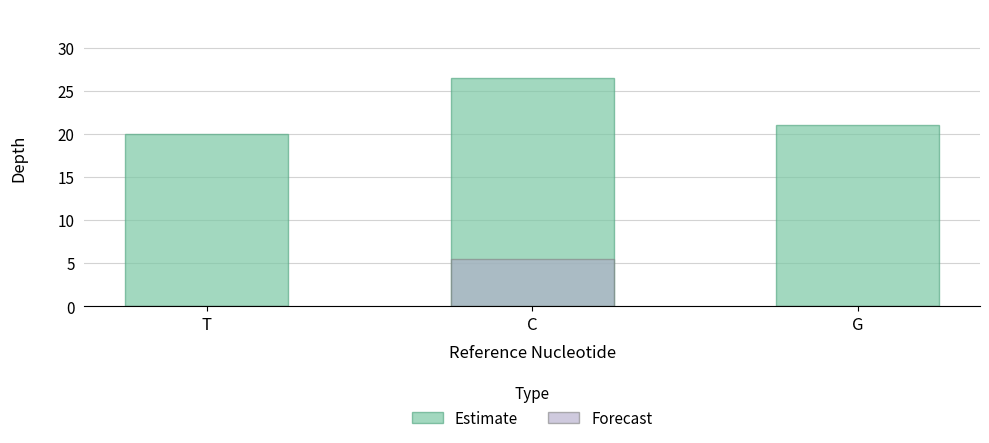

At which category does the chart reach its peak across all series?

C